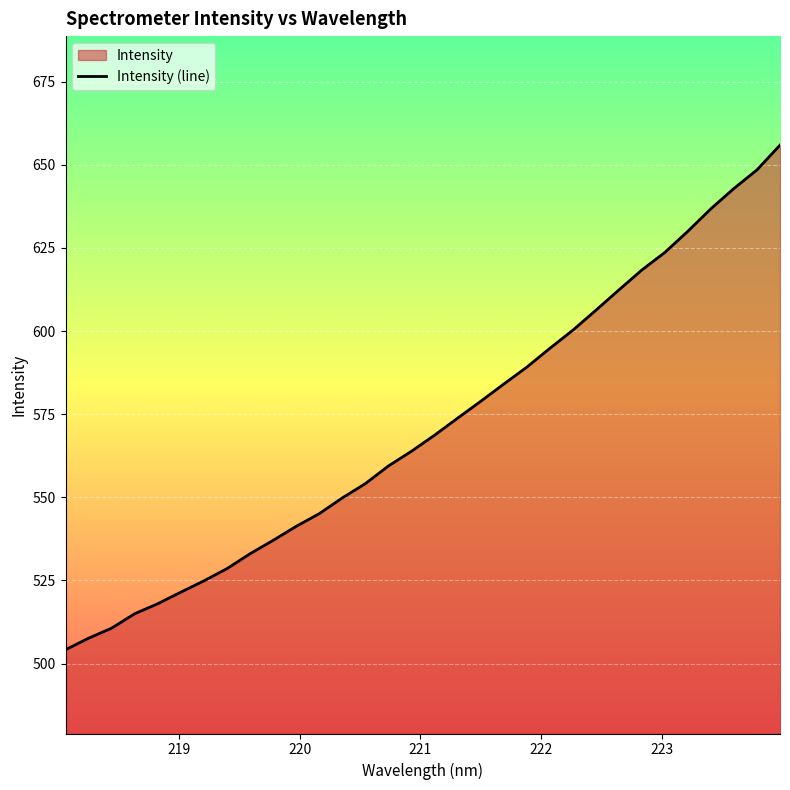

Does the chart display data point markers on the line(s)?

No